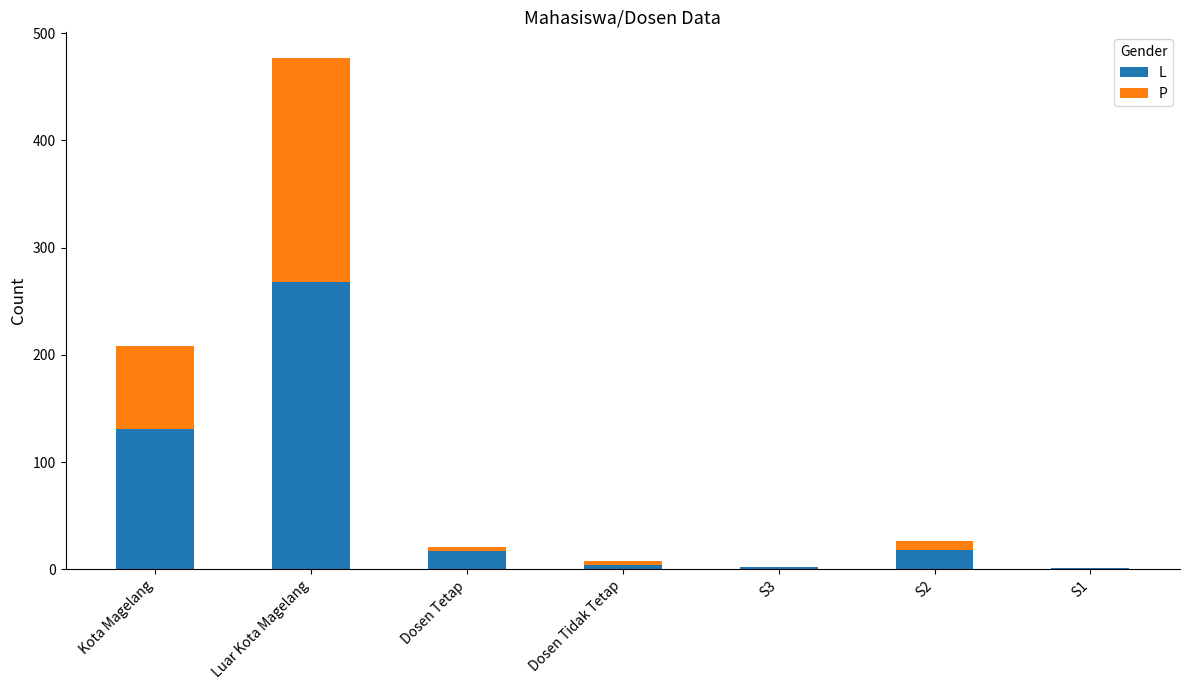

What is the sum of all L values?

441